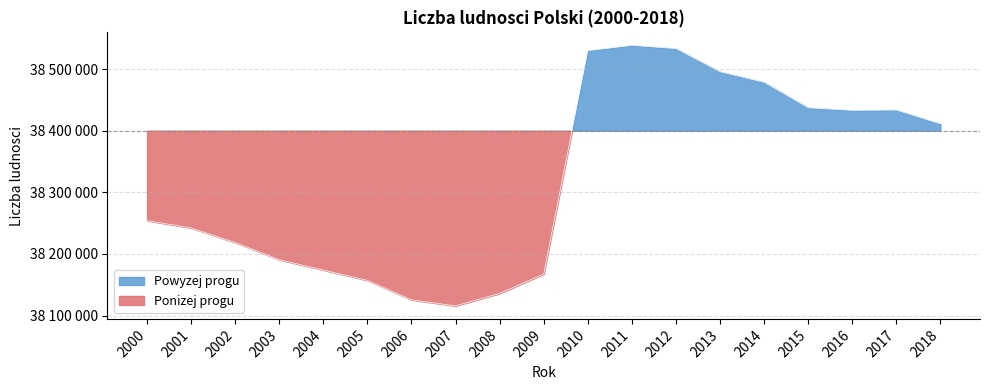

Where is the first local minimum?

2007